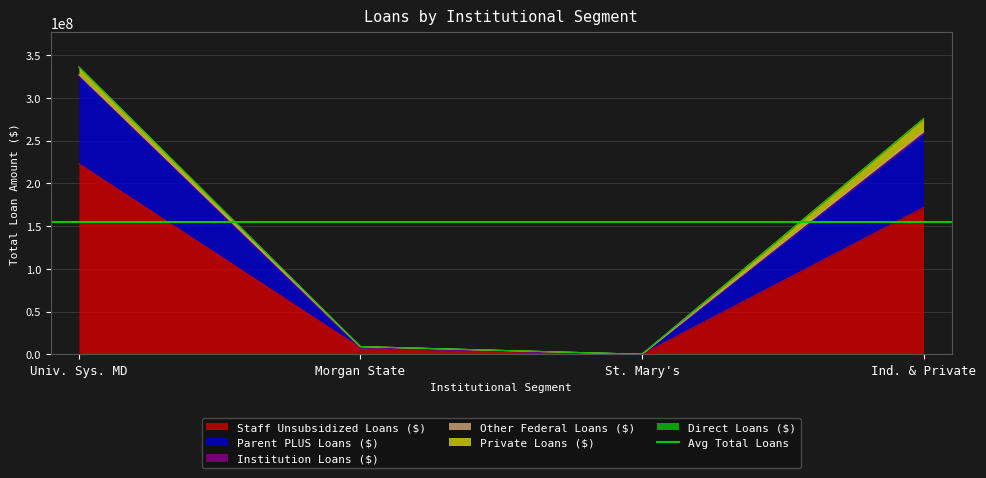

Rank the series by their maximum value, from lowest to highest.

Direct Loans ($), Institution Loans ($), Other Federal Loans ($), Private Loans ($), Parent PLUS Loans ($), Staff Unsubsidized Loans ($)